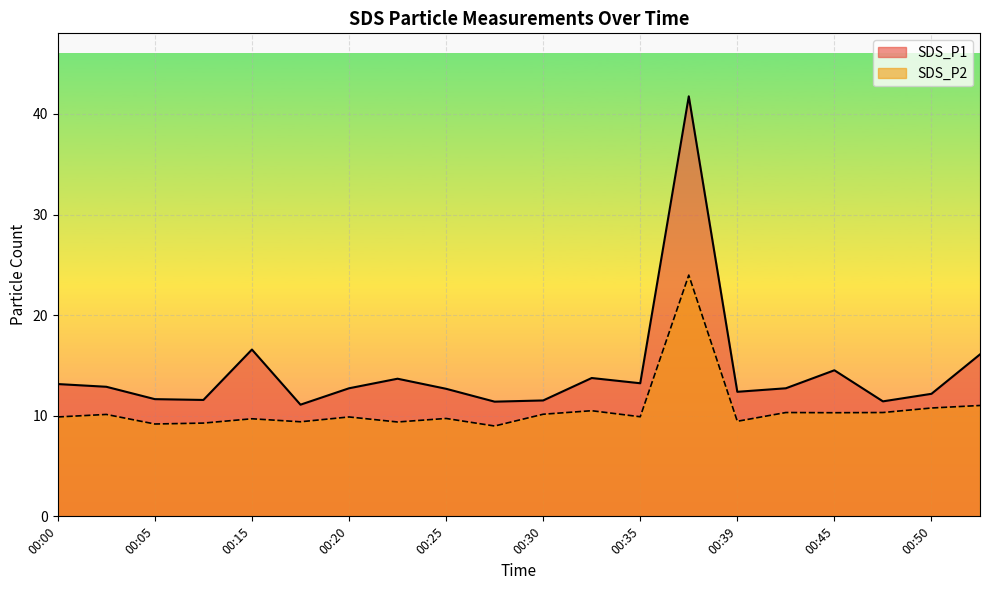

True or false: SDS_P2 and SDS_P1 cross at least once.

False